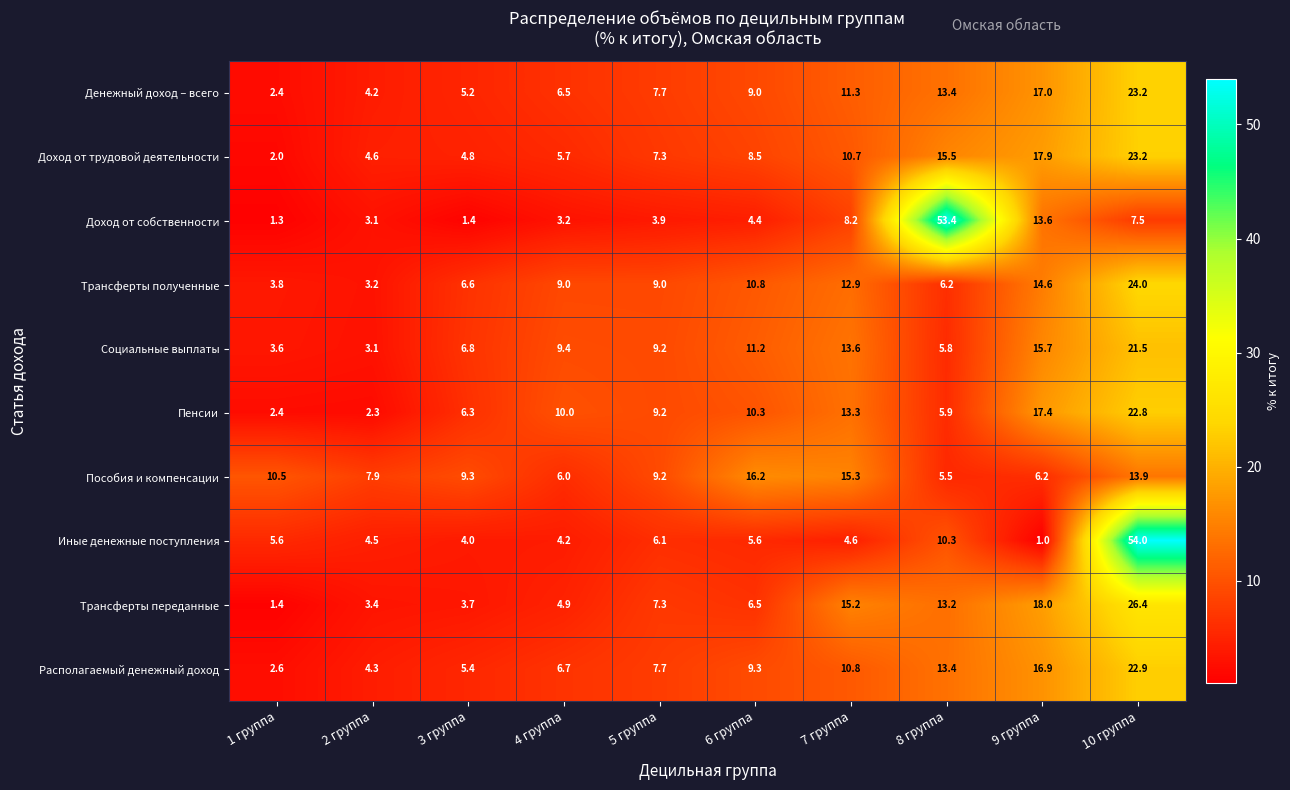

At which category does the chart reach its peak across all series?

10 группа